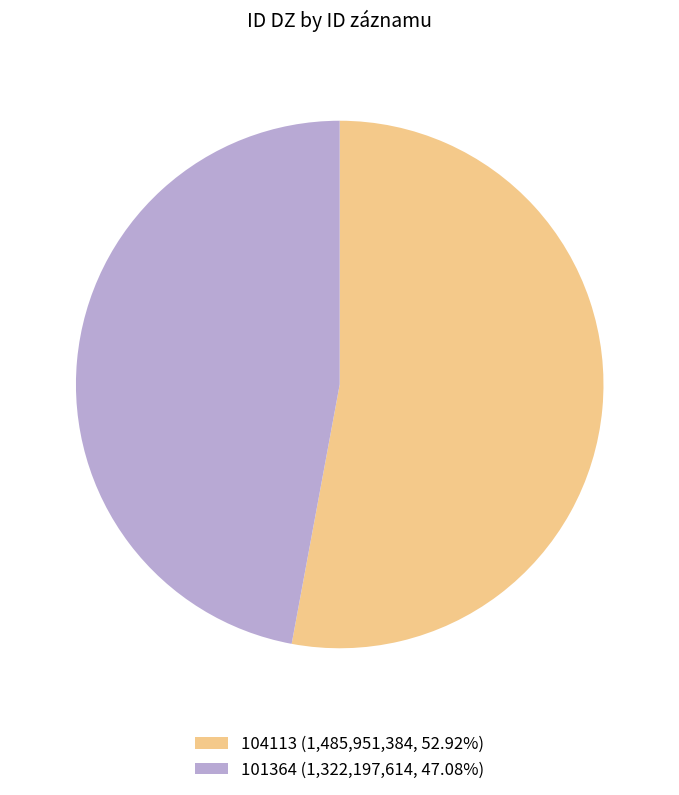

What is the ratio of the value at 104113 (1,485,951,384, 52.92%) to the value at 101364 (1,322,197,614, 47.08%)?

1.1